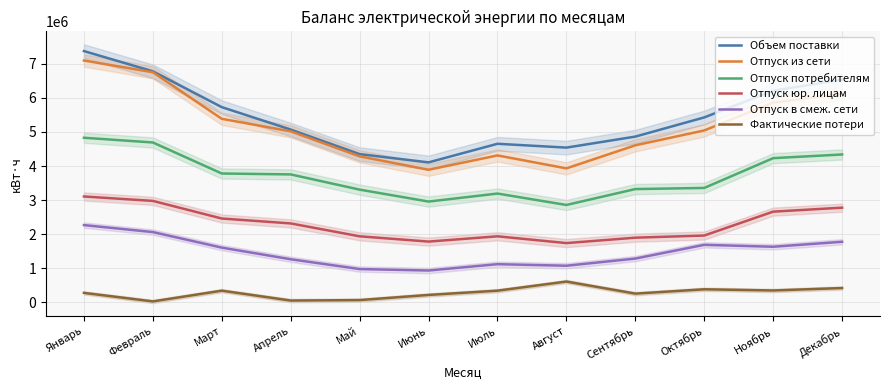

How many data points in Отпуск в смеж. сети are less than 1605881?

6